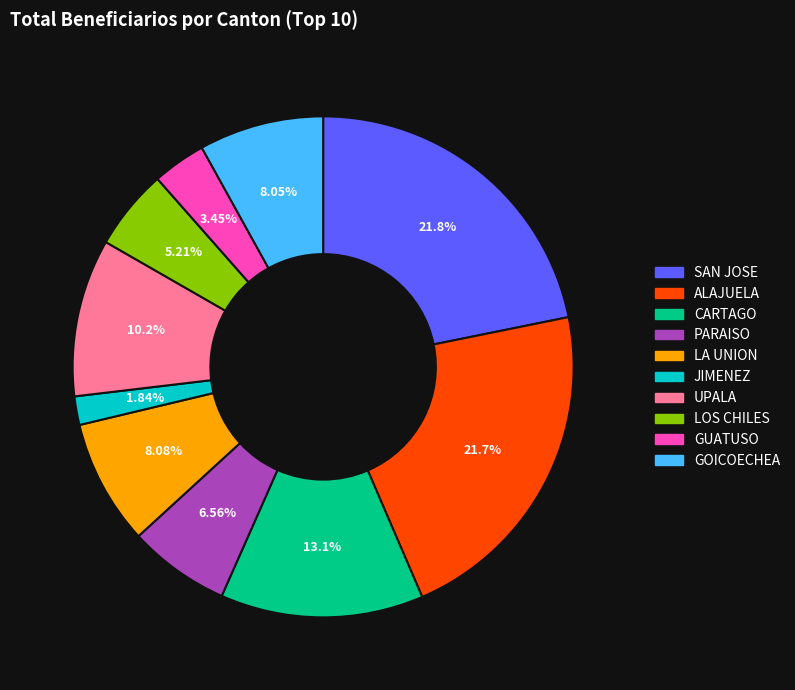

What is the ratio of the value at SAN JOSE to the value at GOICOECHEA?

2.7